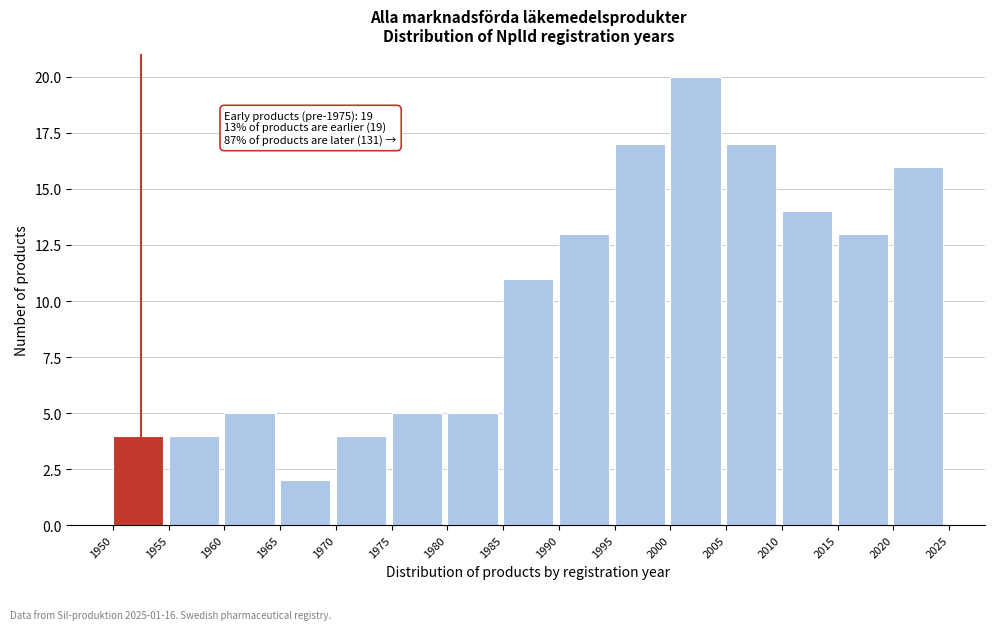

Over which range of the x-axis is the bar tallest?

2000 to 2005